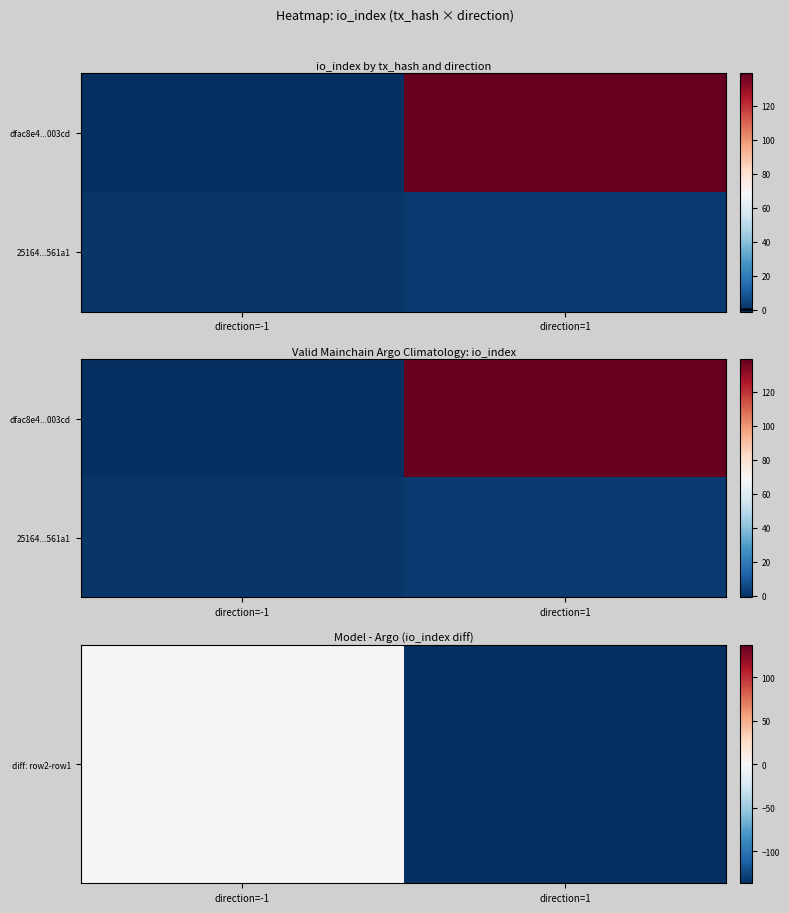

At how many categories does at least one series exceed -45?

2